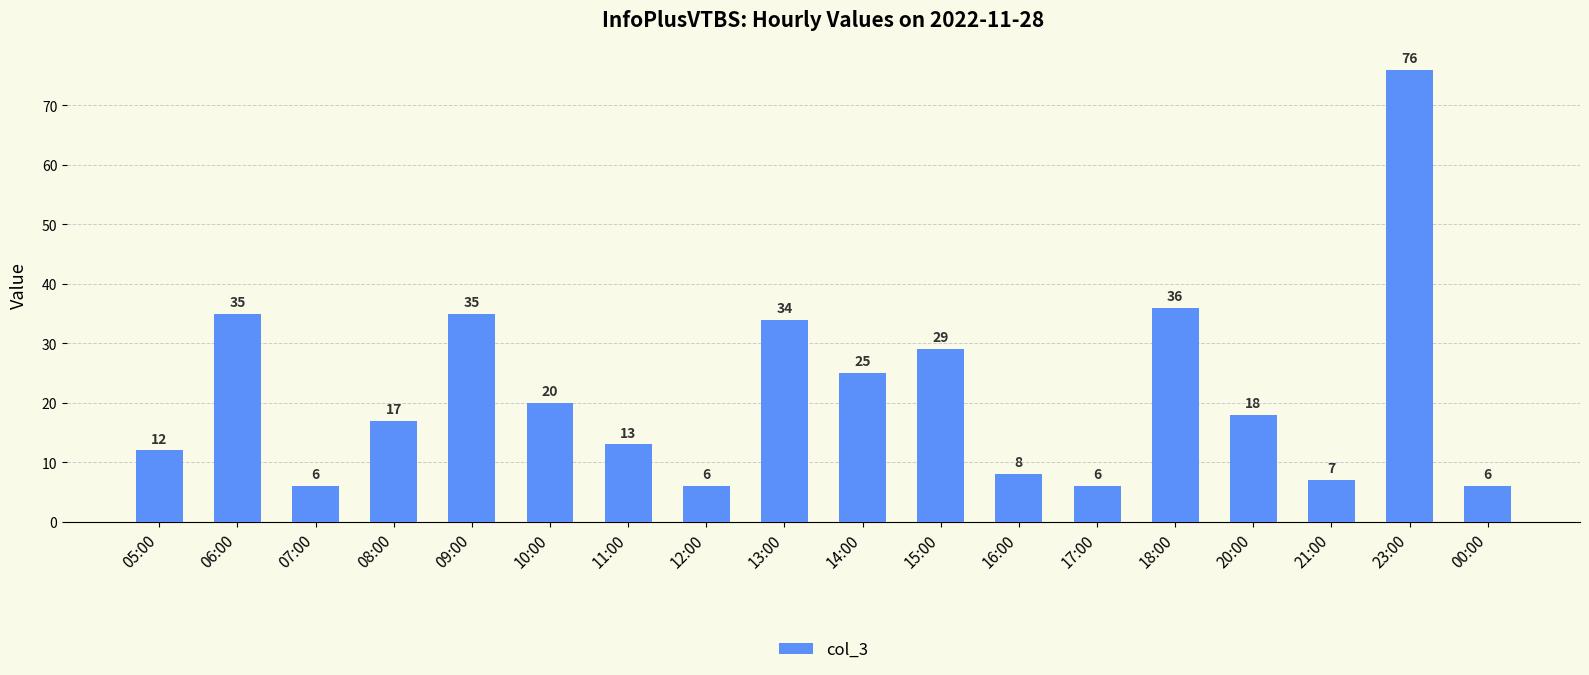

True or false: the data shows 6 at 00:00.

True